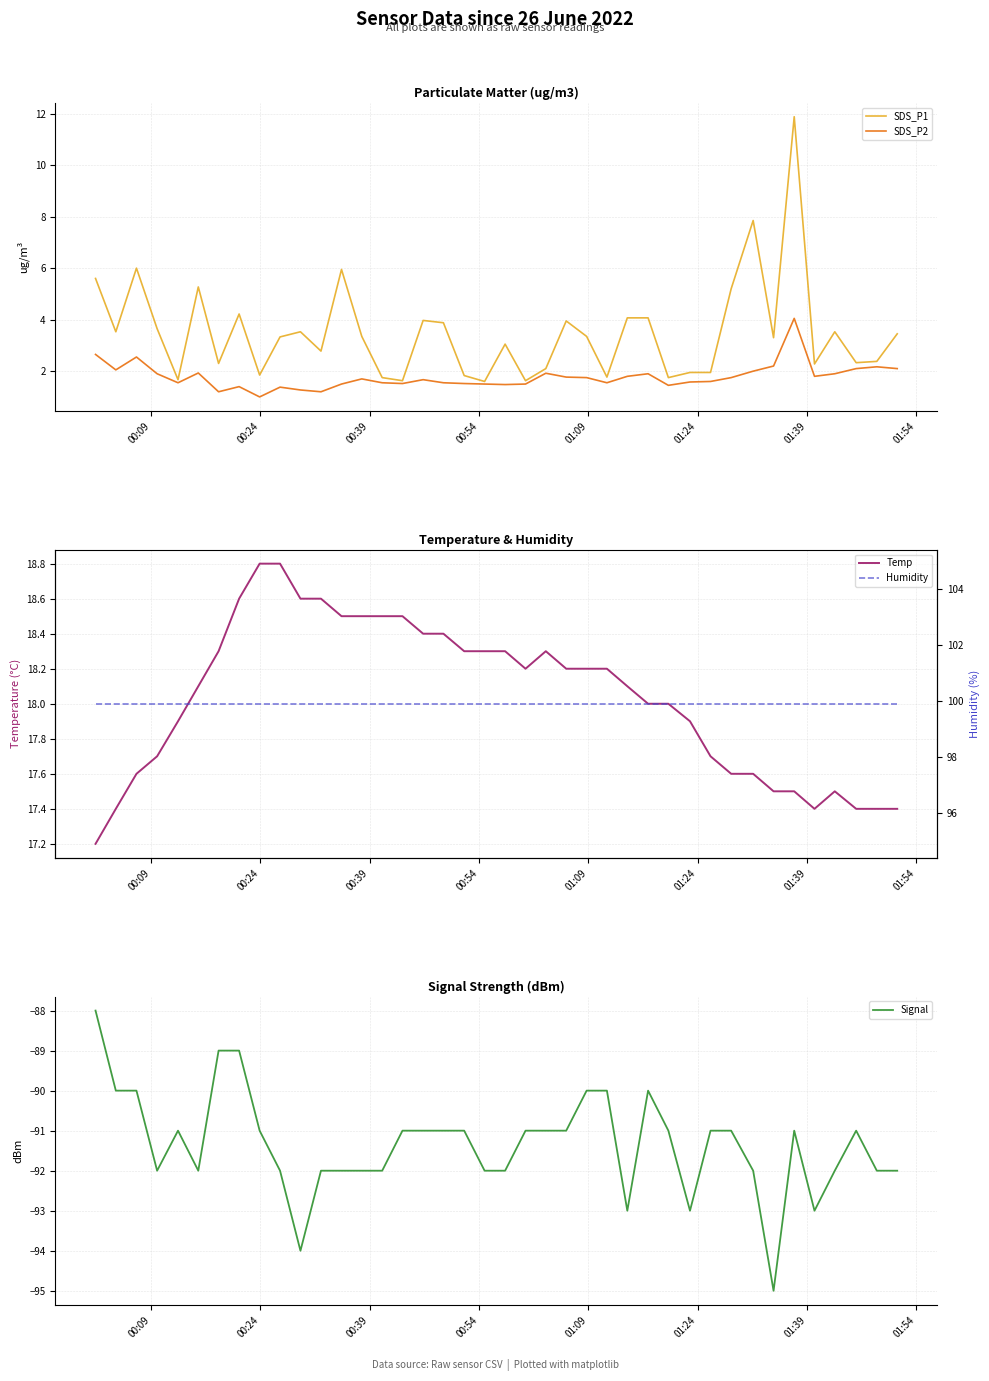

Which series has the widest spread of values?

SDS_P1